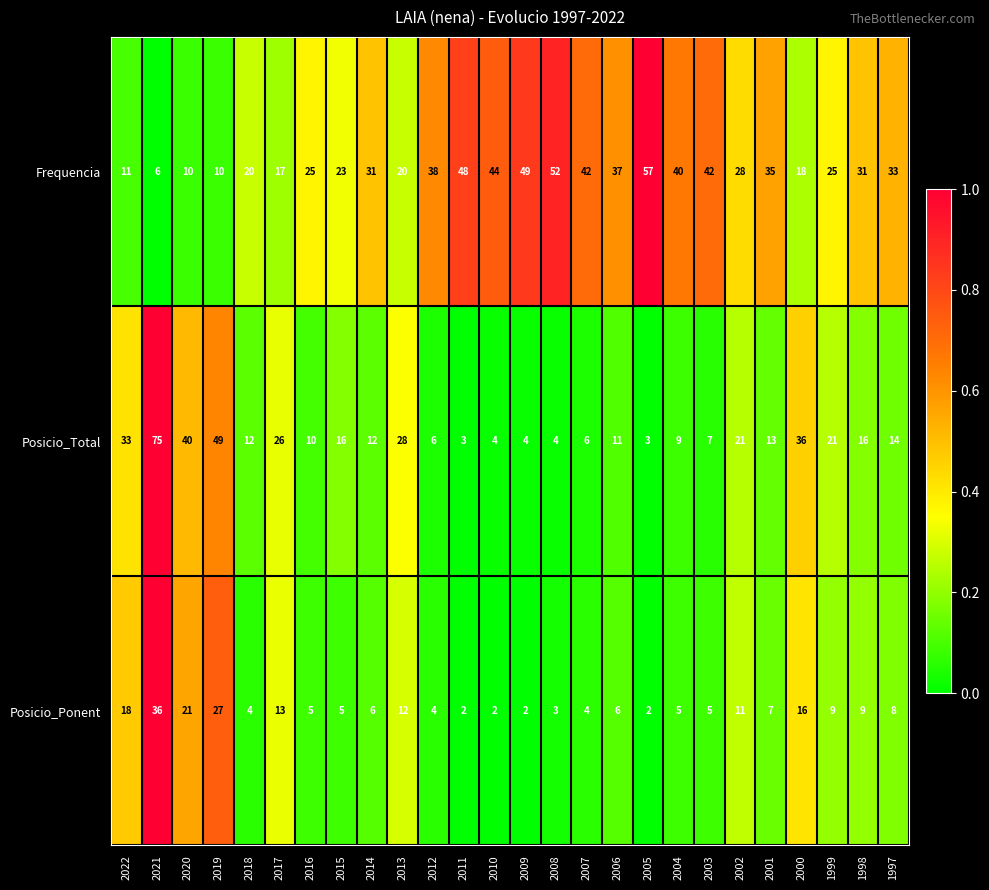

What is the total value across all series at 2005?

62